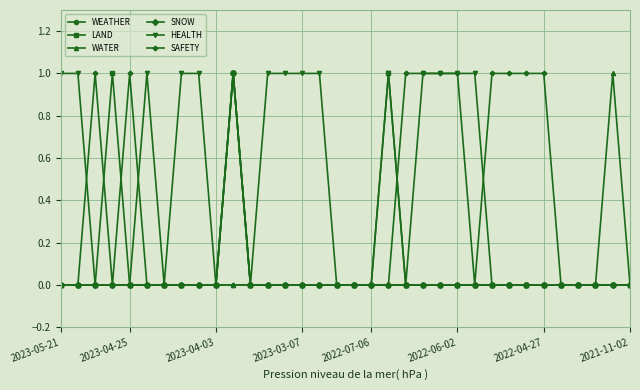

How many lines are shown in the chart?

6